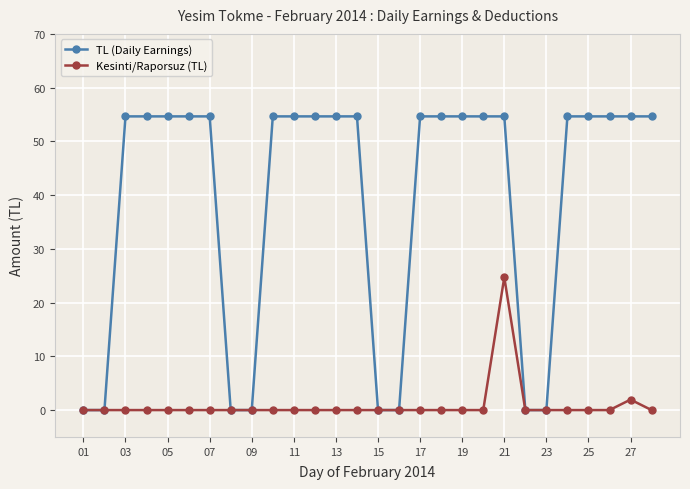

What is the difference between the maximum and second lowest values in the Kesinti/Raporsuz (TL) series?

24.7